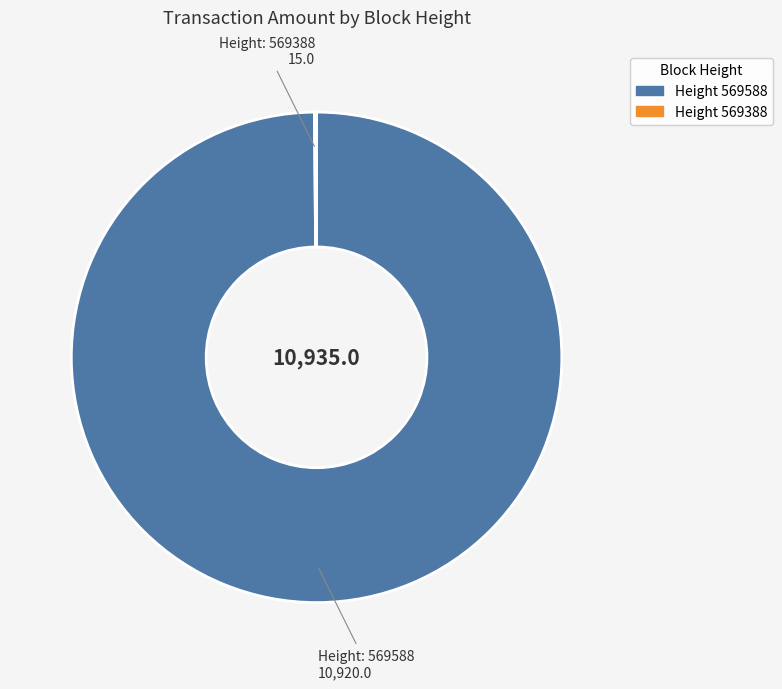

Is there any slice that represents more than half of the pie?

Yes